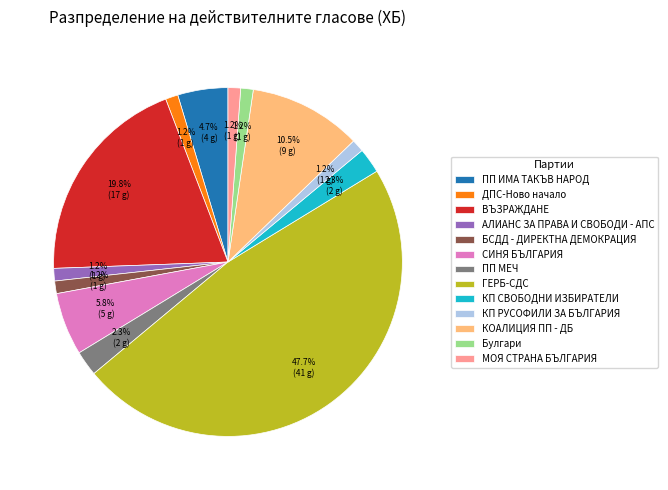

Which has a higher value, КОАЛИЦИЯ ПП - ДБ or ПП МЕЧ?

КОАЛИЦИЯ ПП - ДБ